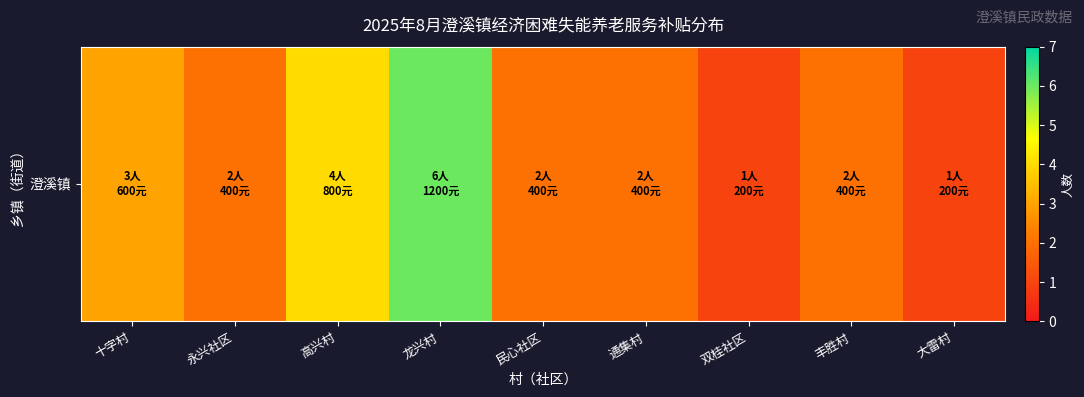

List the labels in order of value, smallest first.

双桂社区, 大雷村, 永兴社区, 民心社区, 通集村, 丰胜村, 十字村, 高兴村, 龙兴村